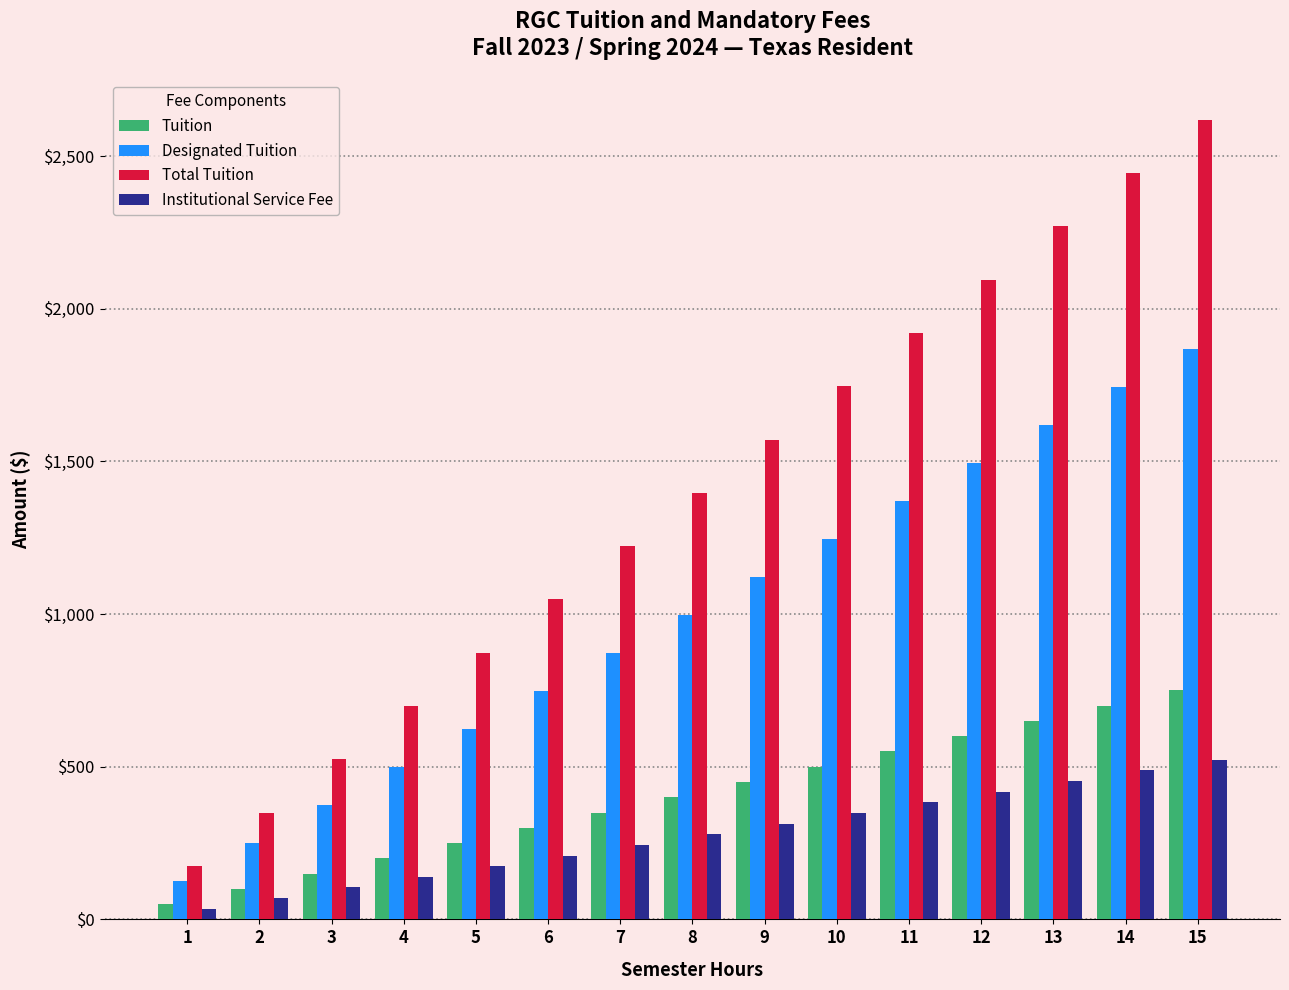

The value of Total Tuition at 8 is 1965.0. True or false?

False